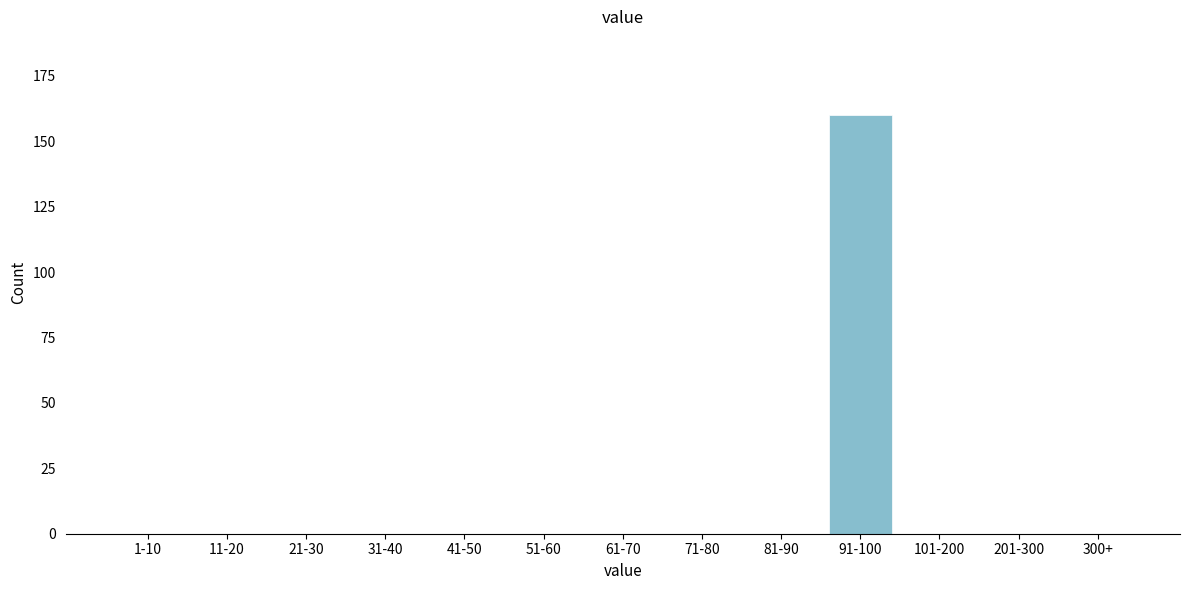

Reading right to left, transcribe all the data shown in this chart.

300+=0	201-300=0	101-200=0	91-100=160	81-90=0	71-80=0	61-70=0	51-60=0	41-50=0	31-40=0	21-30=0	11-20=0	1-10=0